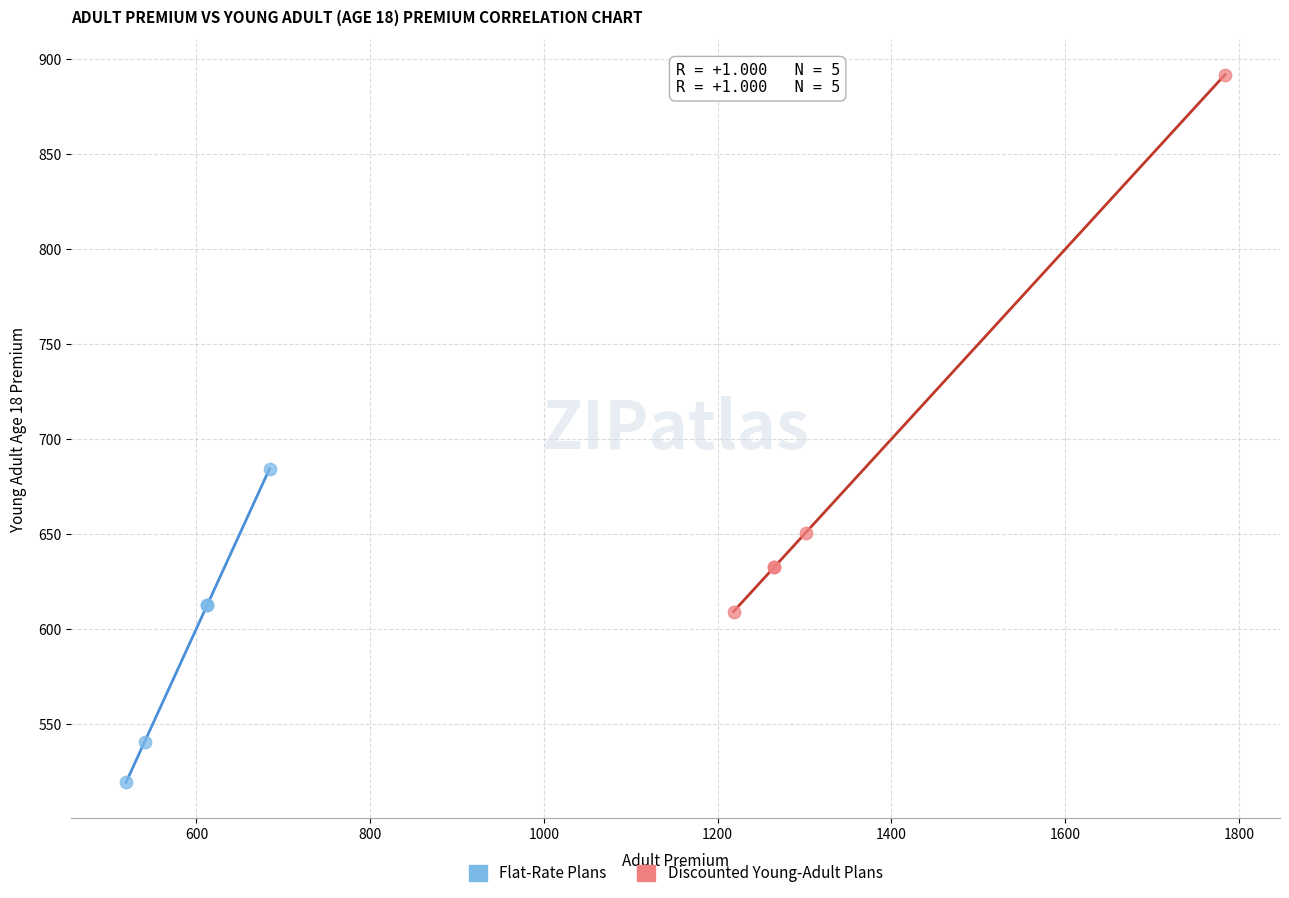

Which series contains the lowest Y value?

Flat-Rate Plans